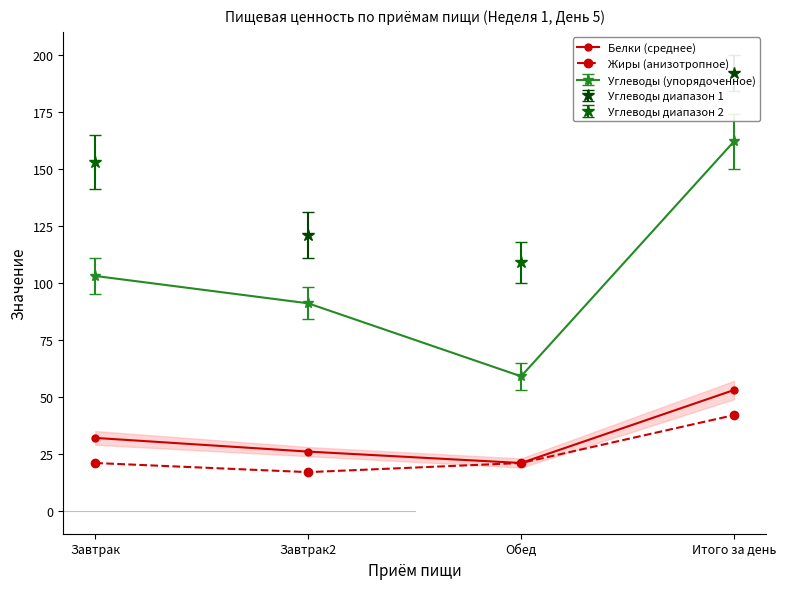

What position from the right is Итого за день?

1